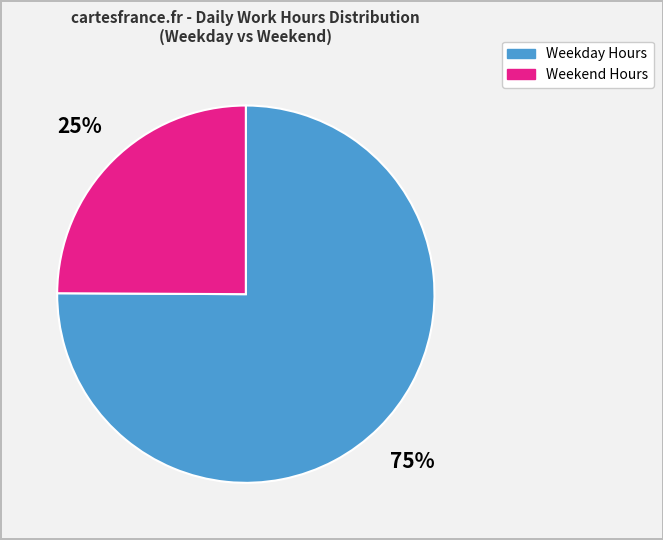

To the nearest percent, what is the average slice percentage?

50%